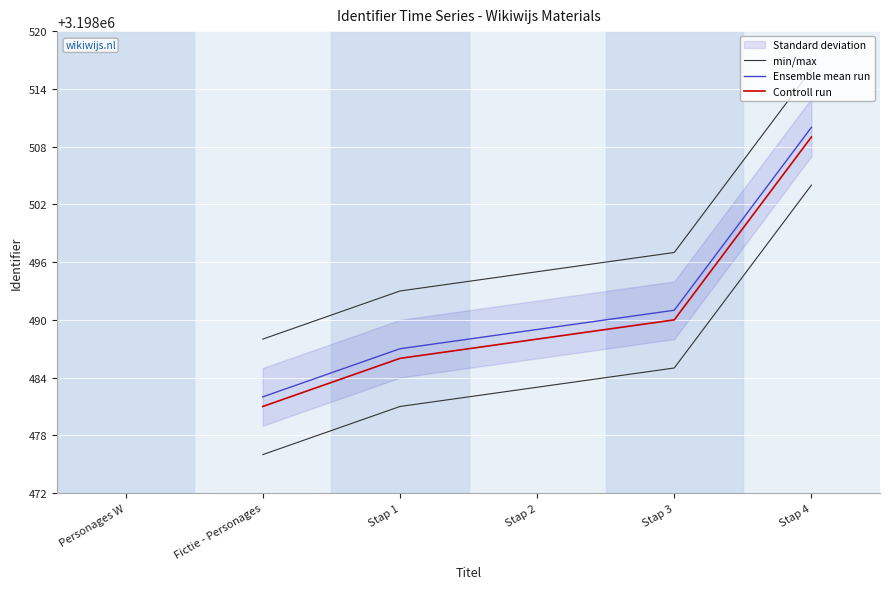

True or false: Controll run and Ensemble mean run intersect in this chart.

False